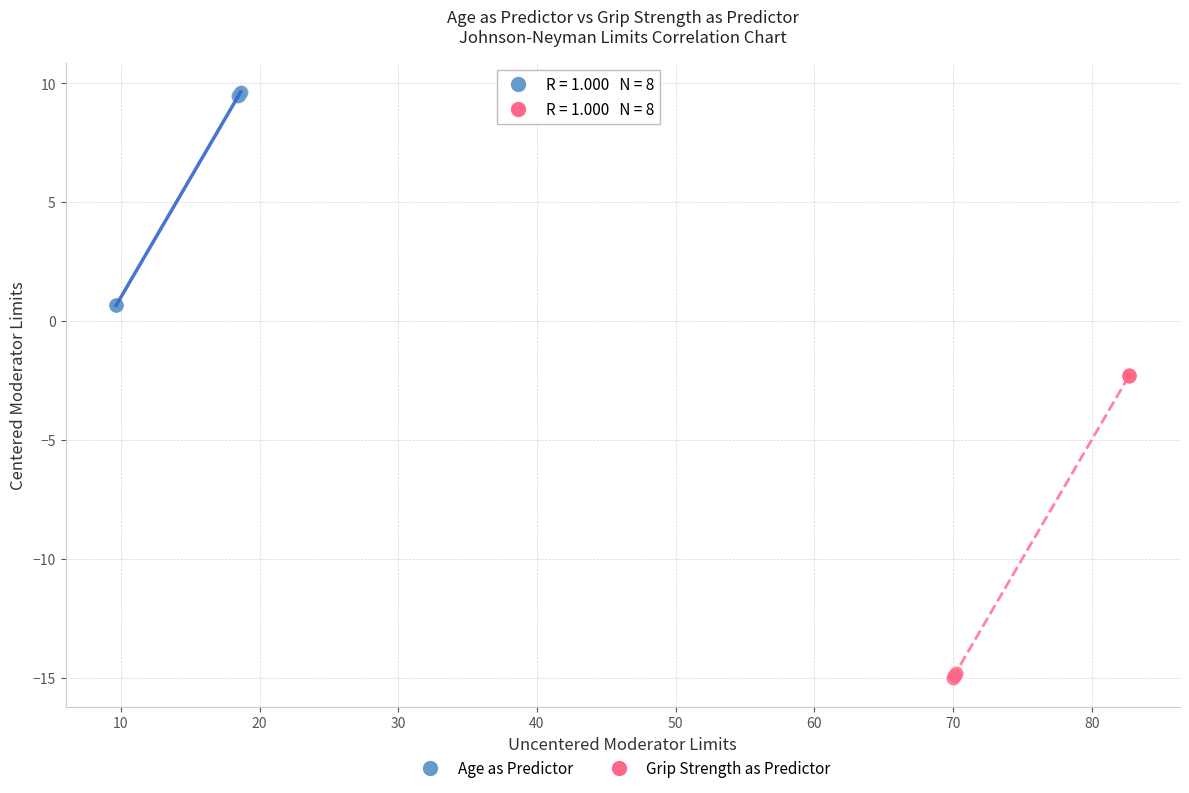

Which series contains the highest Y value?

Age as Predictor